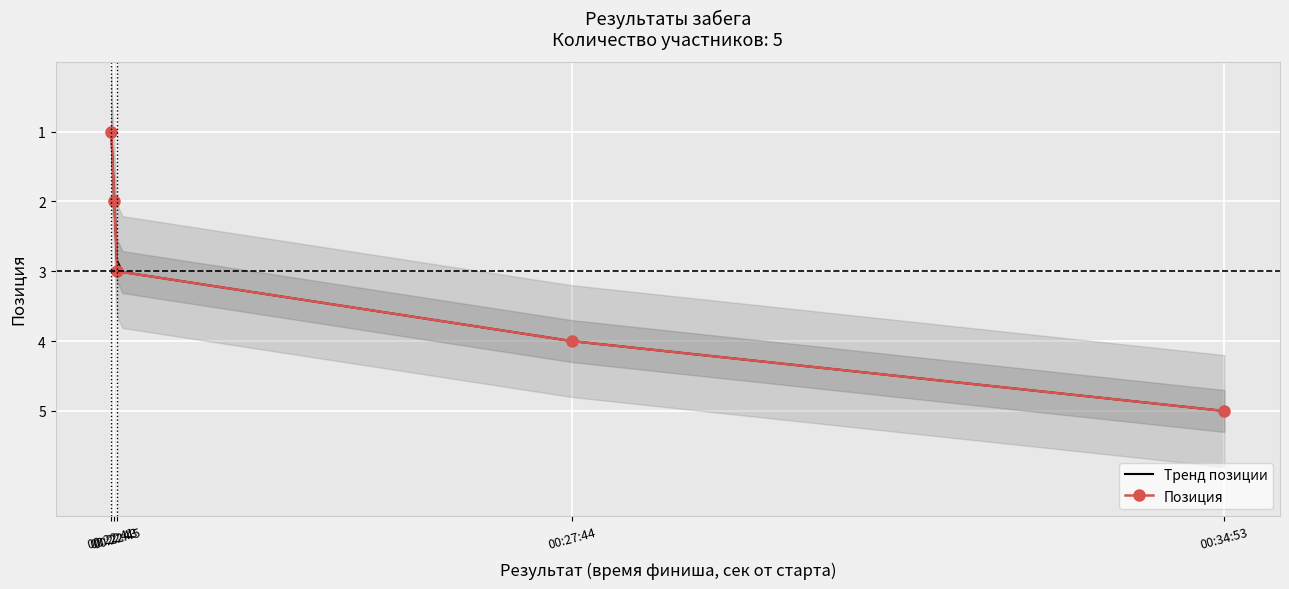

Which has a higher value, 00:22:43 or 00:34:53?

00:34:53